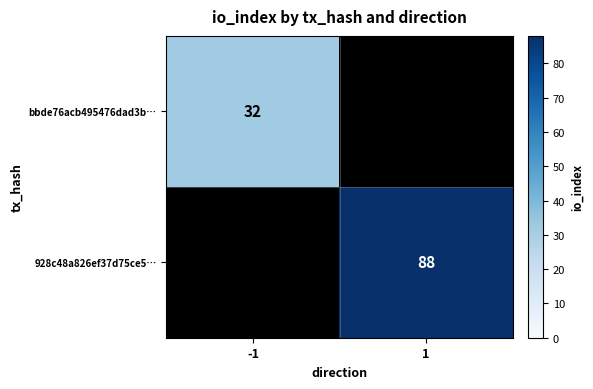

The 928c48a826ef37d75ce5… series shows 22 at 1. True or false?

False